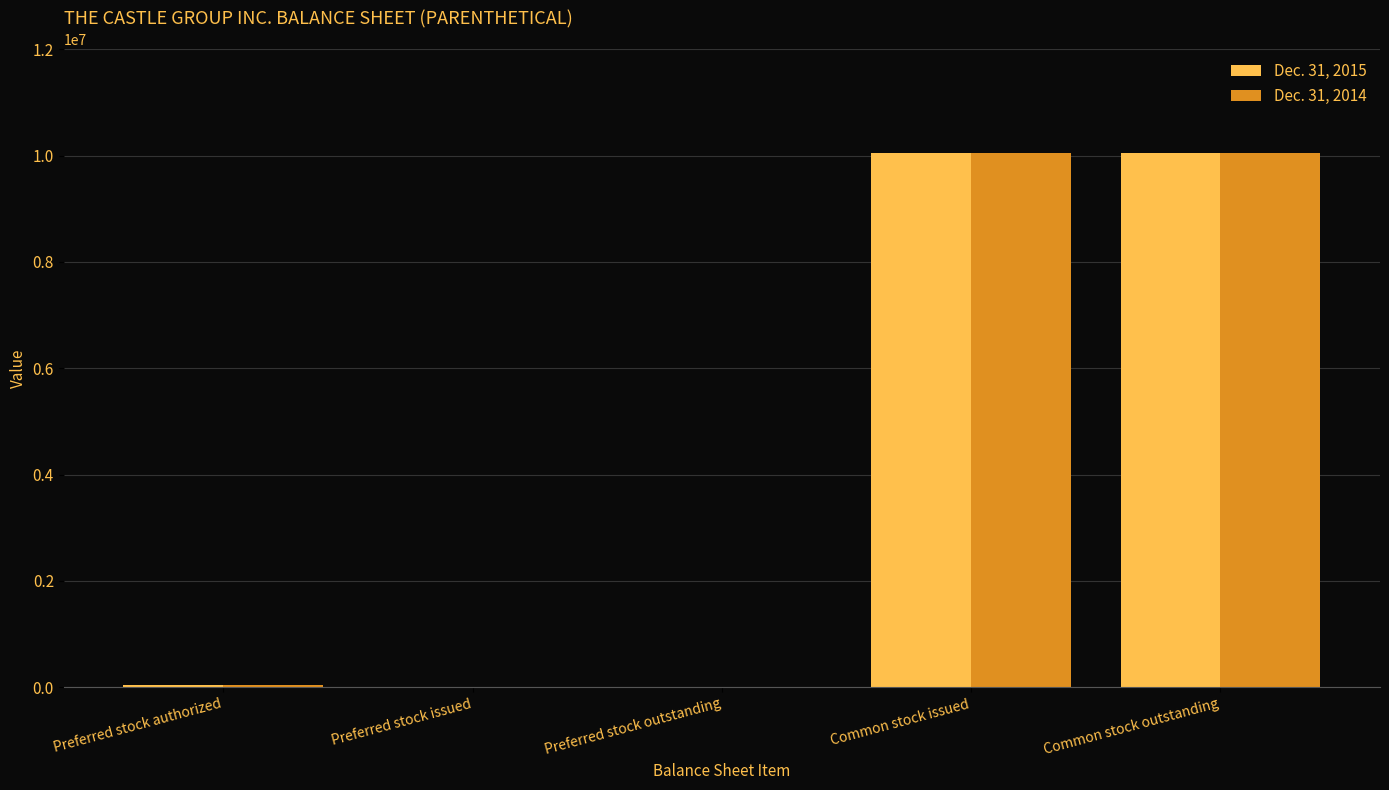

The Dec. 31, 2014 series shows 15574388 at Common stock outstanding. True or false?

False